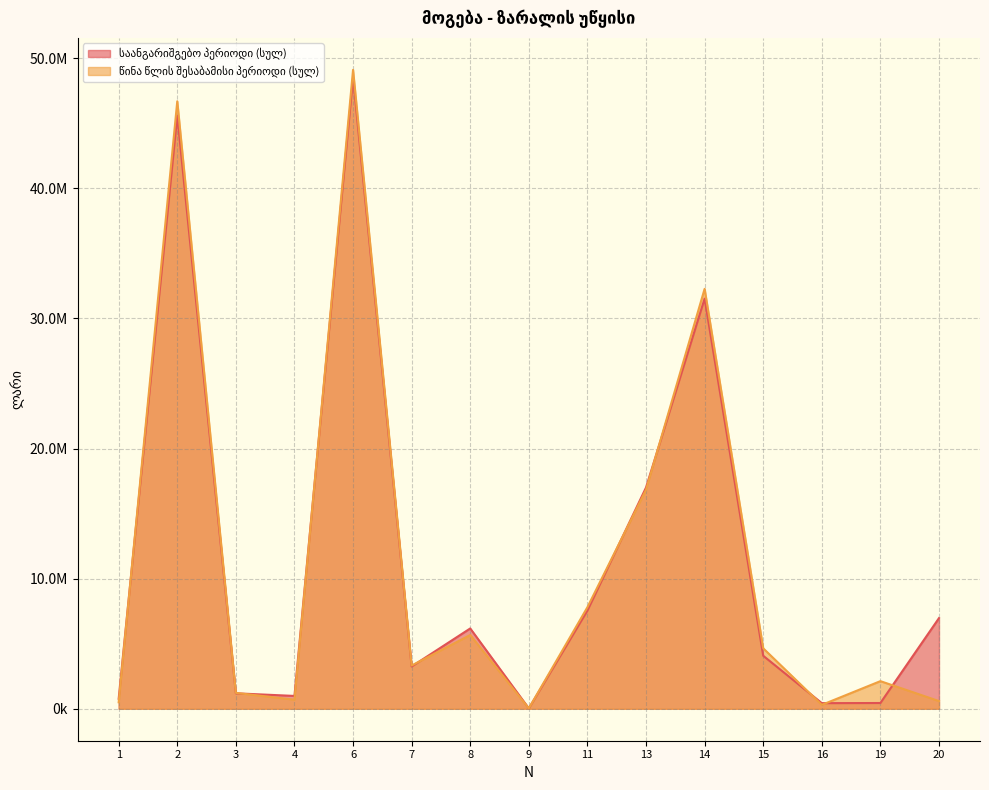

Does the chart have visible grid lines?

Yes